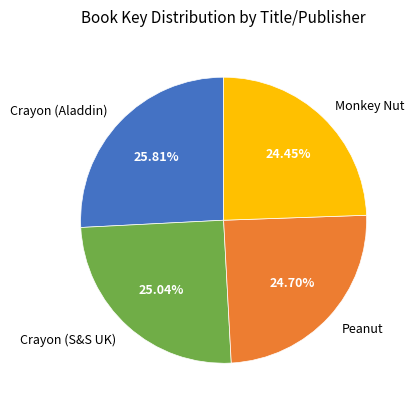

What percentage is NOT represented by Crayon (Aladdin)?

74.2%